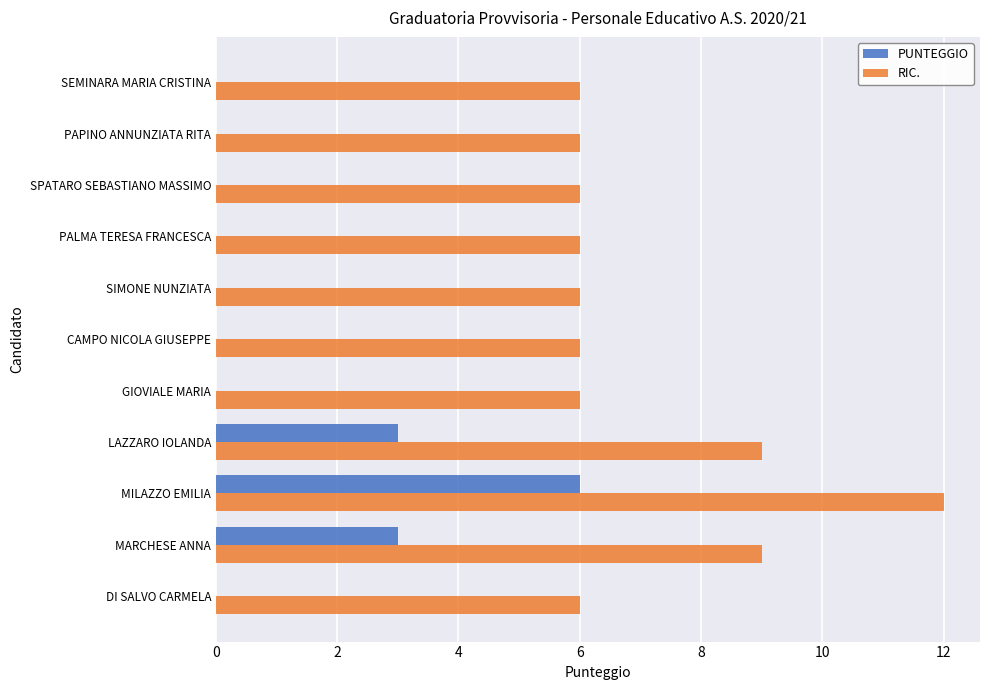

The value of PUNTEGGIO at SEMINARA MARIA CRISTINA is 0. True or false?

True